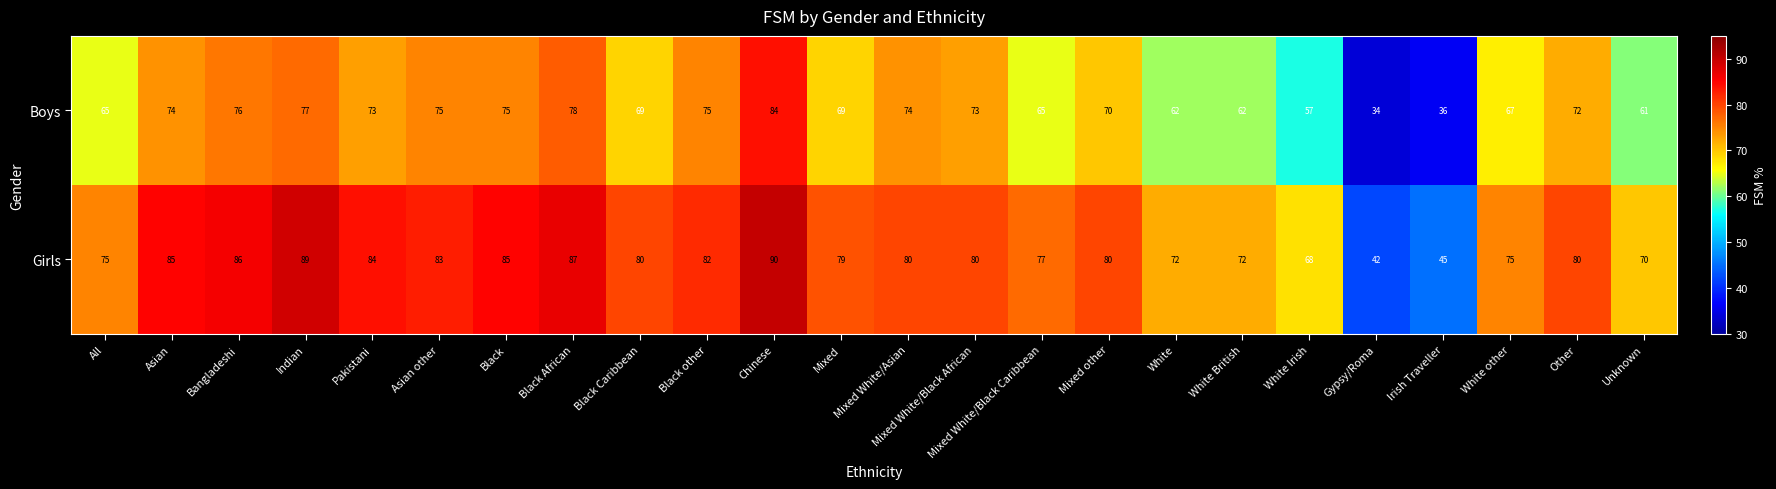

Rank the series by their average value, from lowest to highest.

Boys, Girls